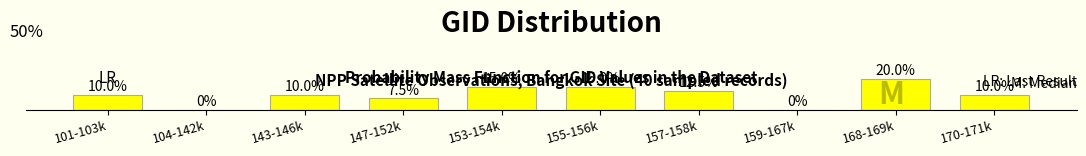

Which category has the highest value across all series?

168-169k